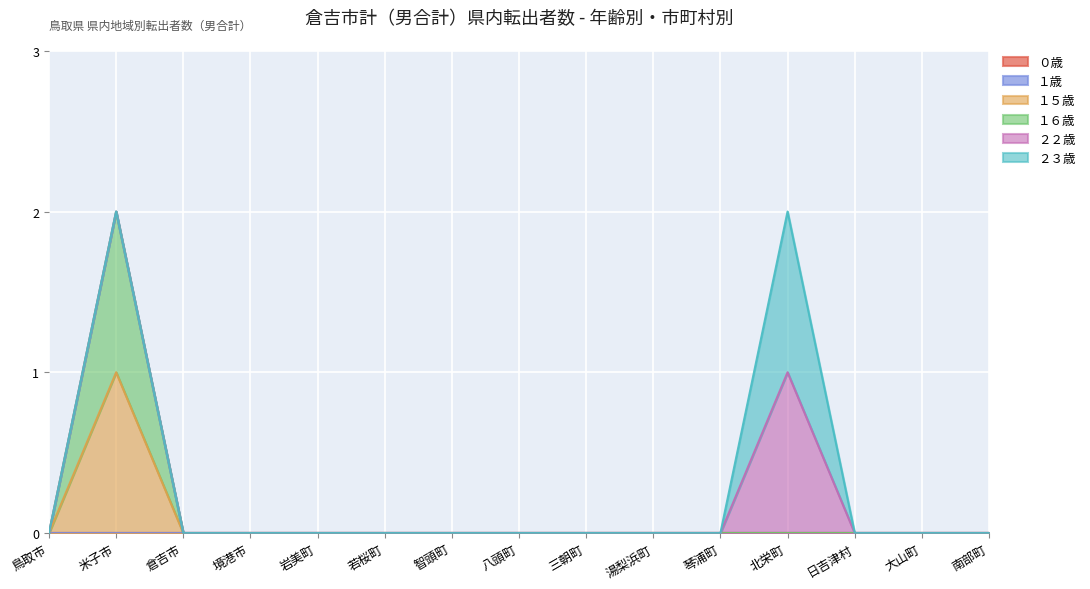

What is the label of the 11th point from the left?

琴浦町